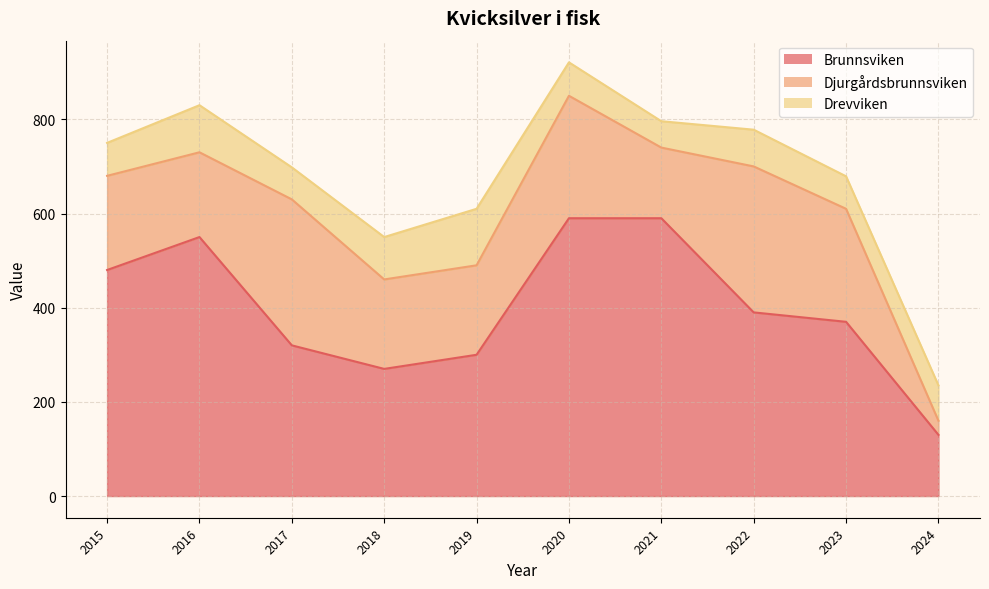

At which category does the chart reach its peak across all series?

2020